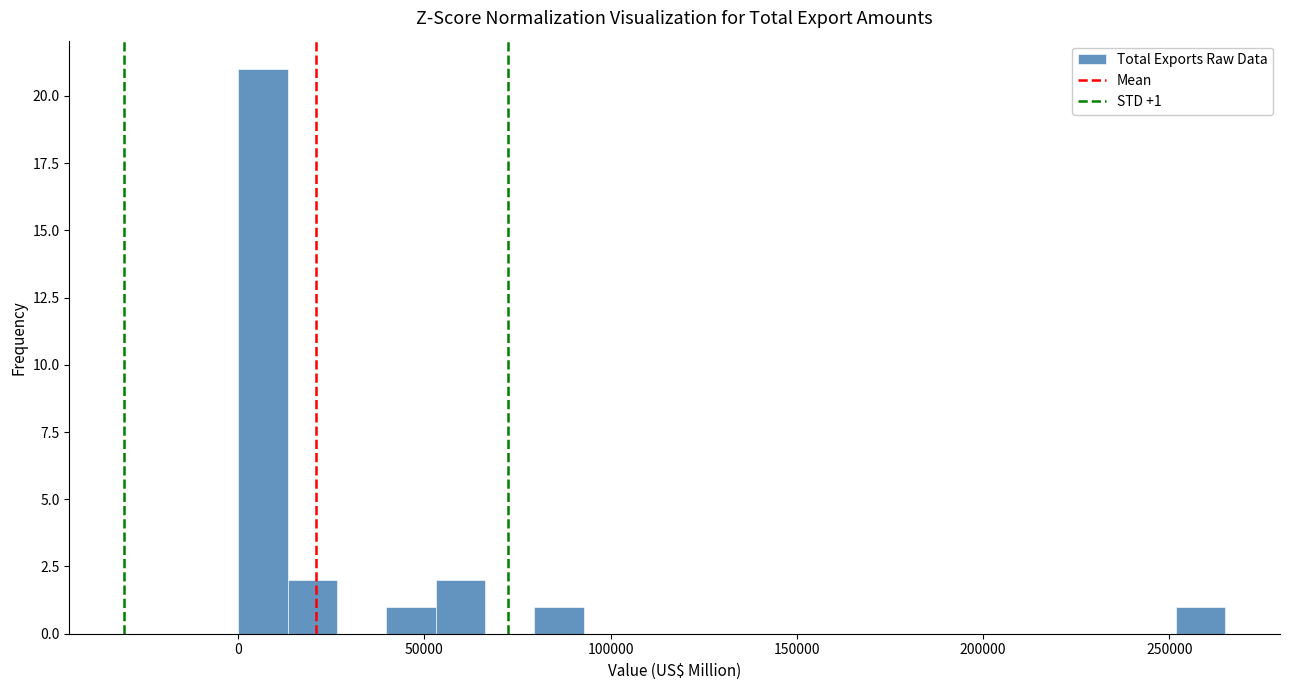

Read against the x-axis, roughly where is the centre of the tallest bar?

5000